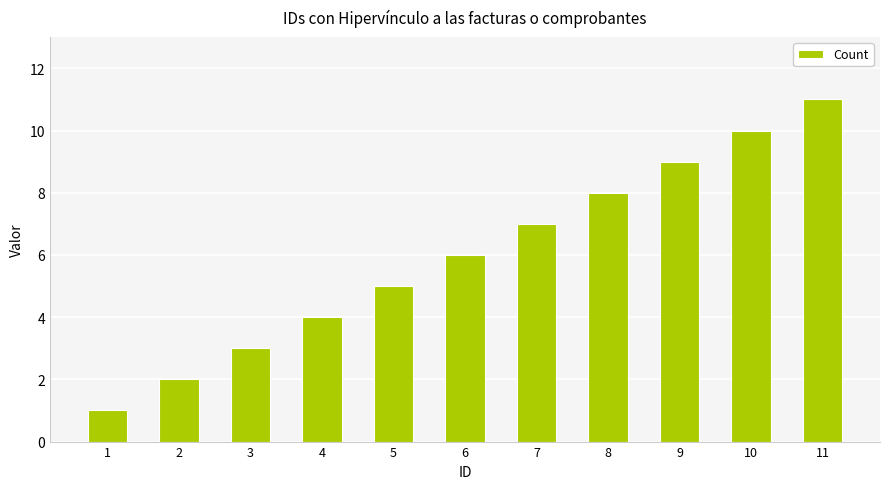

Which label corresponds to the largest value in the chart?

11